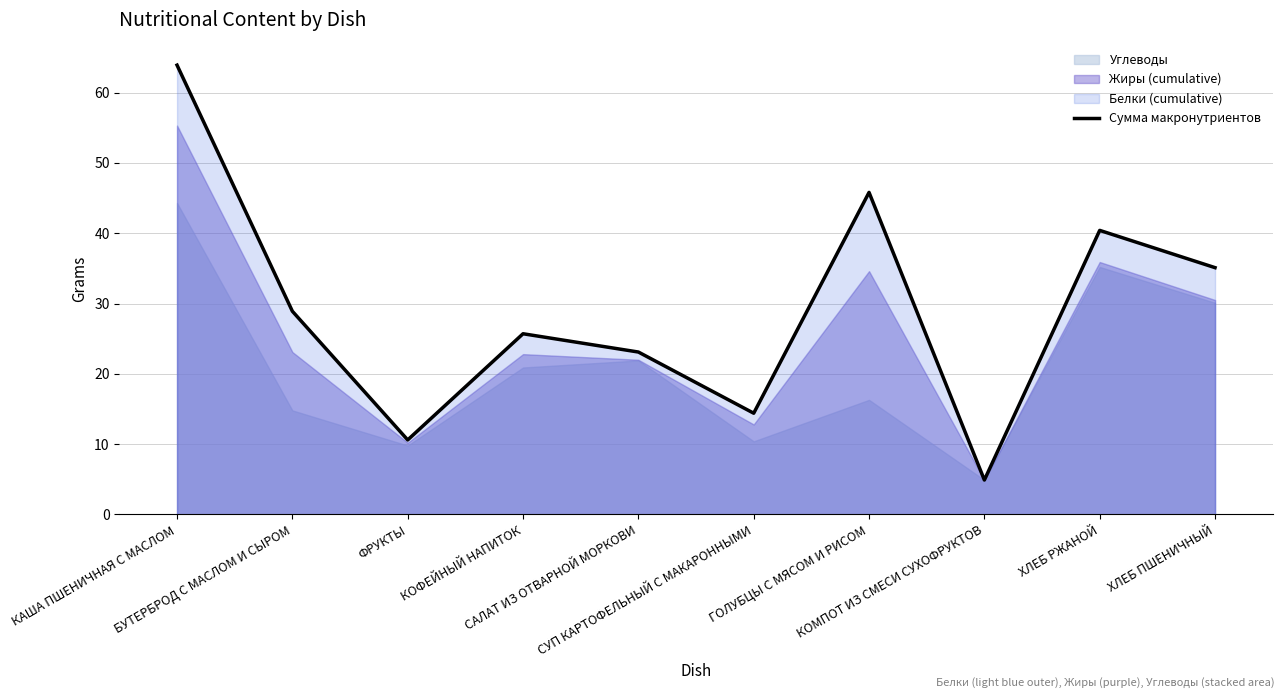

Which label corresponds to the smallest value in the chart?

КОМПОТ ИЗ СМЕСИ СУХОФРУКТОВ